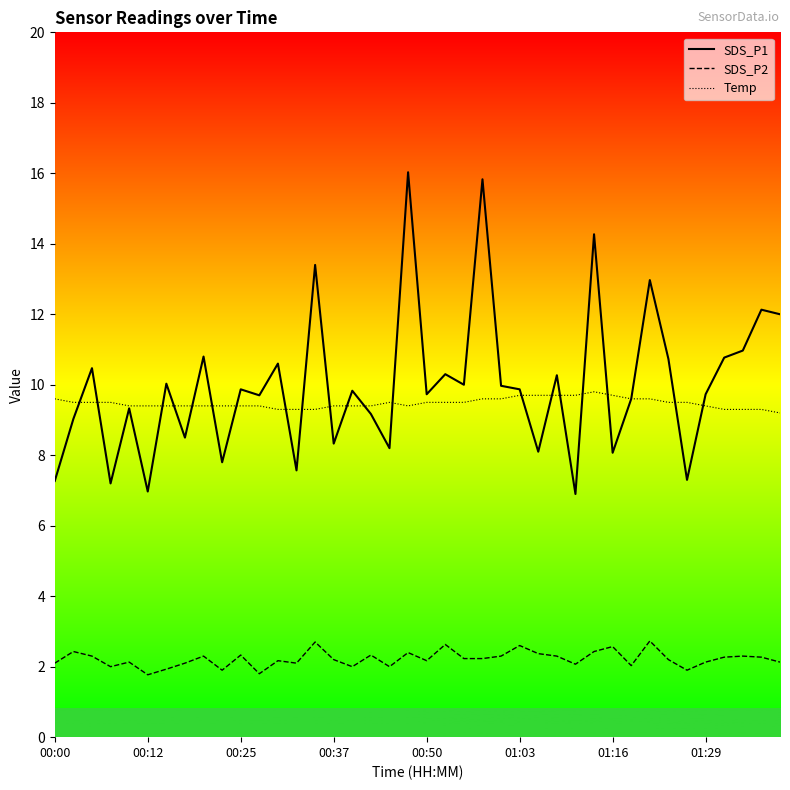

How many distinct data groups are displayed?

3